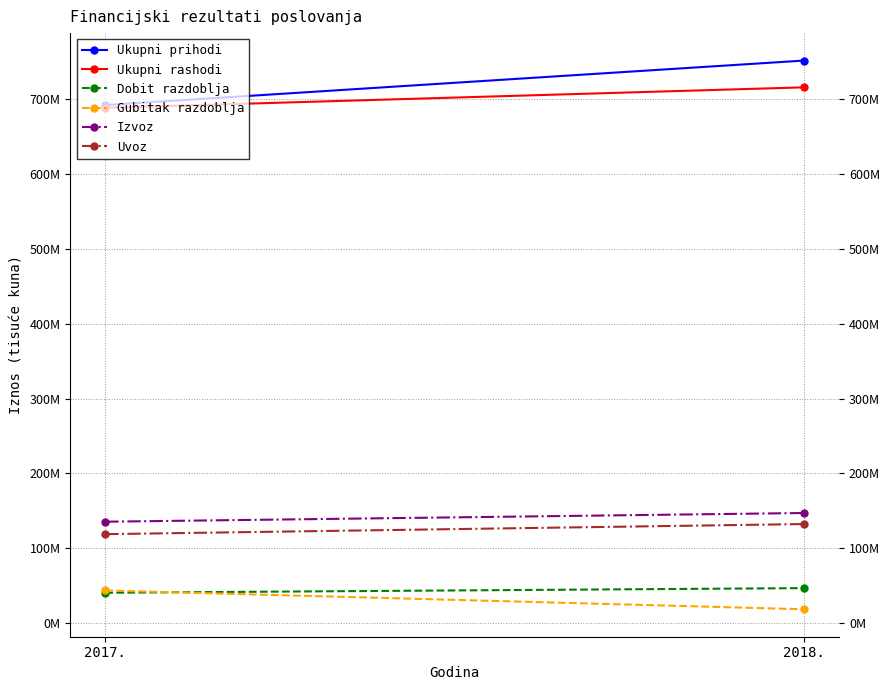

Reading right to left, transcribe all the data shown in this chart.

Ukupni prihodi: 2018.=751159626	2017.=691775245
Ukupni rashodi: 2018.=715419857	2017.=688072411
Dobit razdoblja: 2018.=46905431	2017.=40720329
Gubitak razdoblja: 2018.=18655232	2017.=43777139
Izvoz: 2018.=147181685	2017.=135559305
Uvoz: 2018.=132440018	2017.=118944771